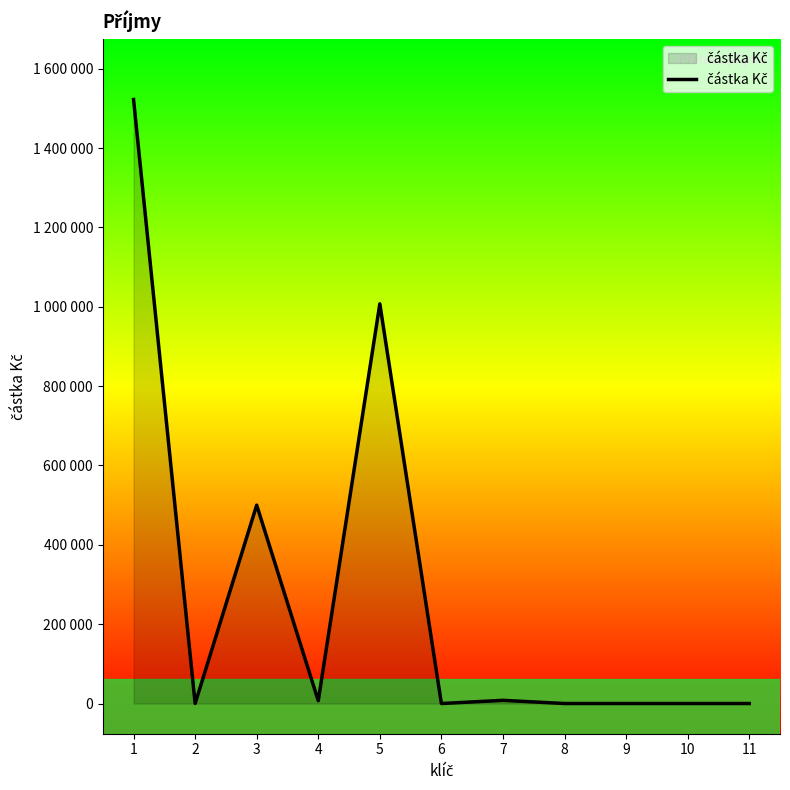

Does the chart have visible grid lines?

No